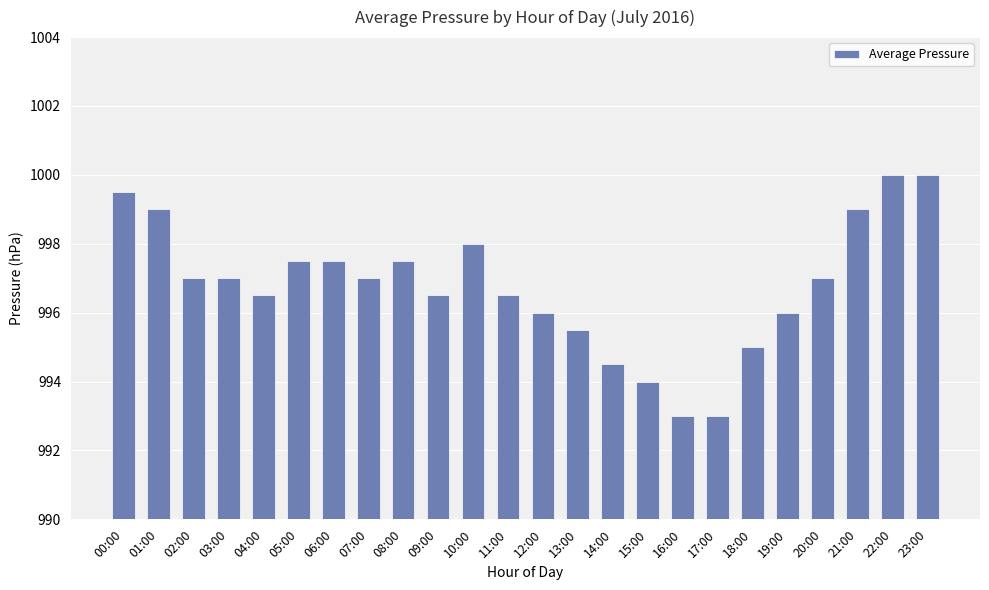

Count the number of categories in the chart.

24